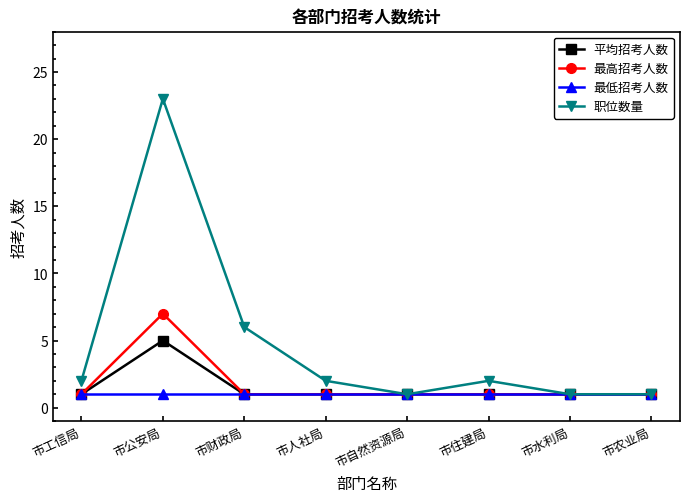

What is the label of the 5th point from the left?

市自然资源局